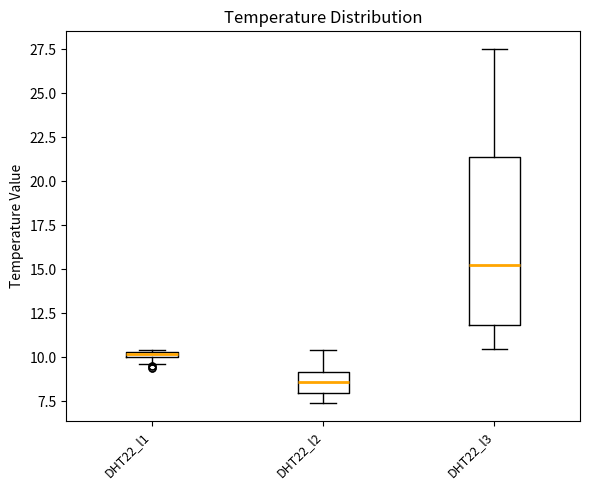

Comparing the boxes themselves (not the whiskers), which one is the tallest?

DHT22_l3